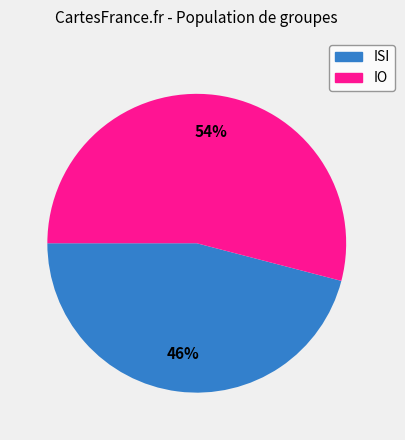

To the nearest percent, what percentage of the pie is ISI?

46%